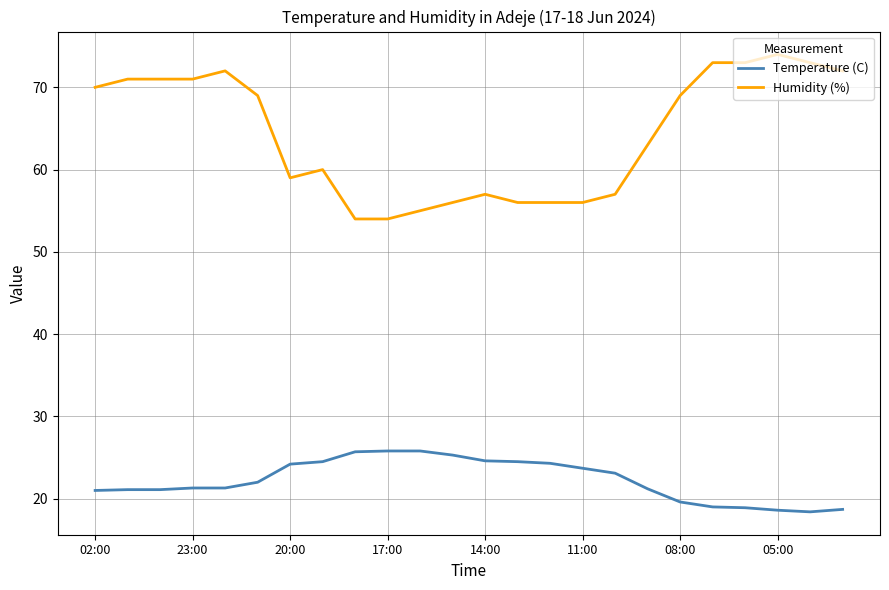

Rank the series by their average value, from lowest to highest.

Temperature (C), Humidity (%)